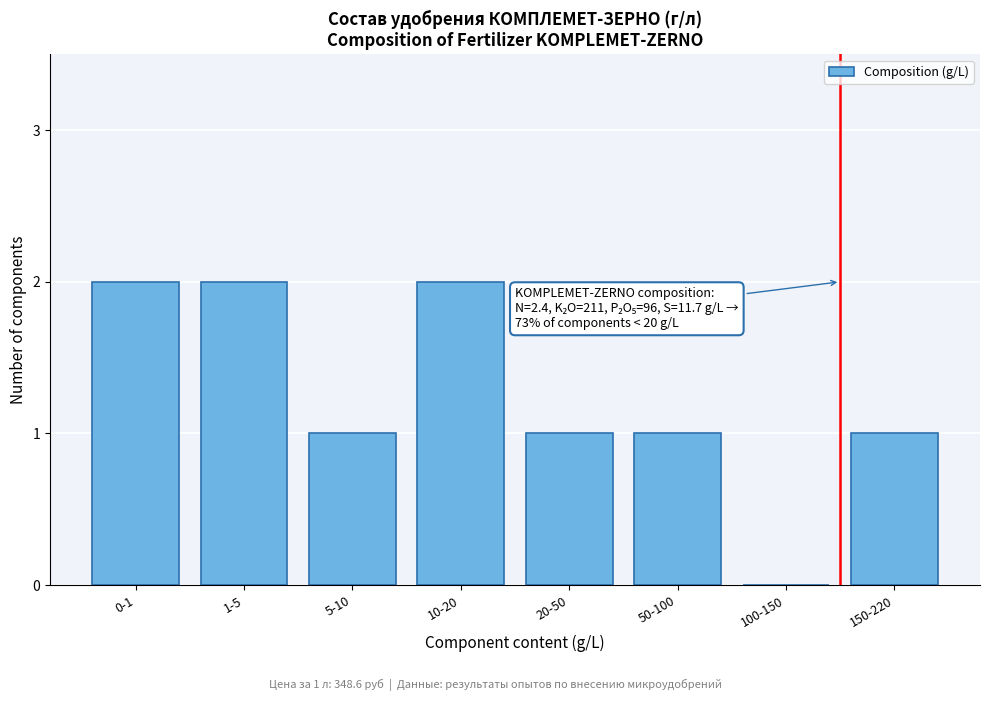

Reading right to left, what are all the values shown in this chart?

150-220=1	100-150=0	50-100=1	20-50=1	10-20=2	5-10=1	1-5=2	0-1=2